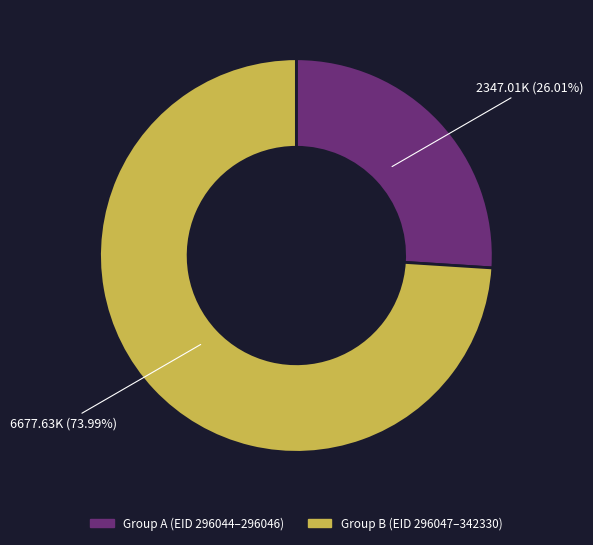

Is there a majority slice in this chart?

Yes